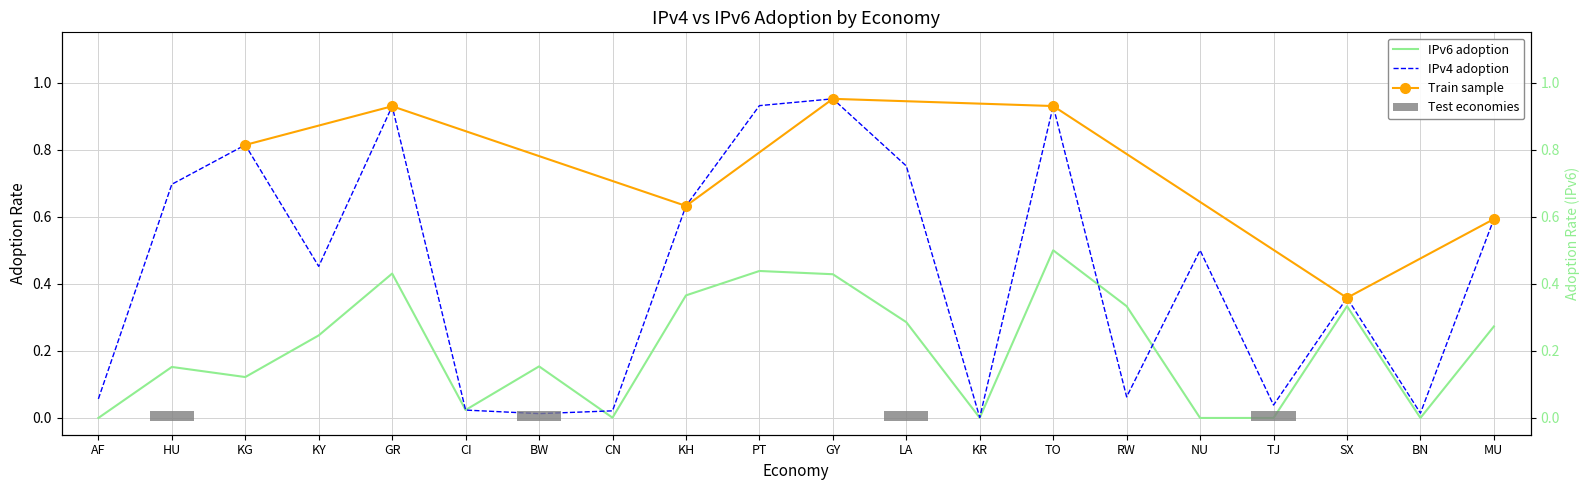

Reading right to left, transcribe all the data shown in this chart.

IPv4 adoption: MU=0.6	BN=0.0	SX=0.4	TJ=0.0	NU=0.5	RW=0.1	TO=0.9	KR=0.0	LA=0.8	GY=1.0	PT=0.9	KH=0.6	CN=0.0	BW=0.0	CI=0.0	GR=0.9	KY=0.5	KG=0.8	HU=0.7	AF=0.1
IPv6 adoption: MU=0.3	BN=0.0	SX=0.3	TJ=0.0	NU=0.0	RW=0.3	TO=0.5	KR=0.0	LA=0.3	GY=0.4	PT=0.4	KH=0.4	CN=0.0	BW=0.2	CI=0.0	GR=0.4	KY=0.2	KG=0.1	HU=0.2	AF=0.0